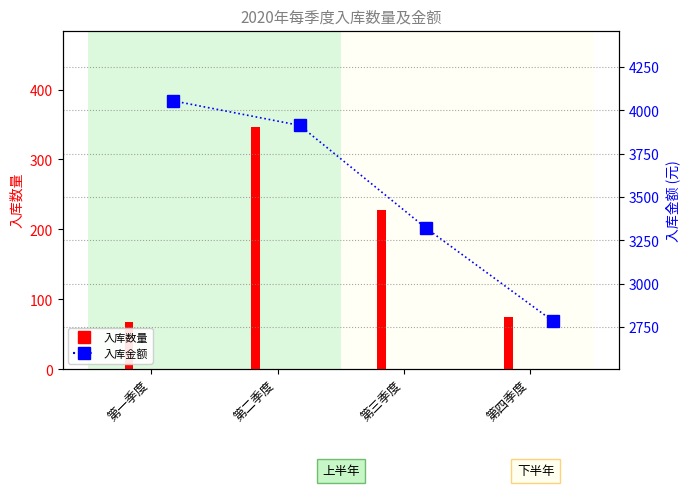

What is the difference between the highest and lowest values at 第三季度?

3093.0